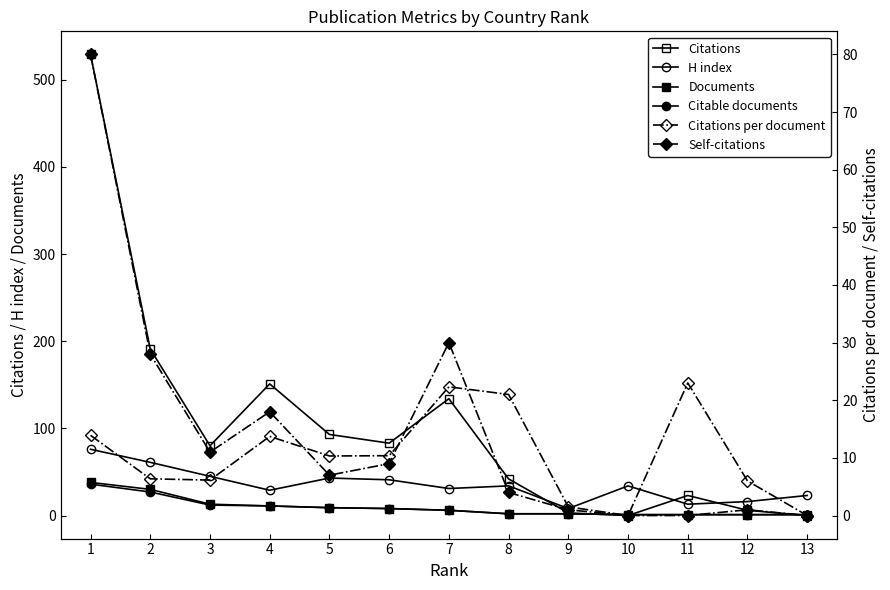

Between 9 and 8, which is larger?

8